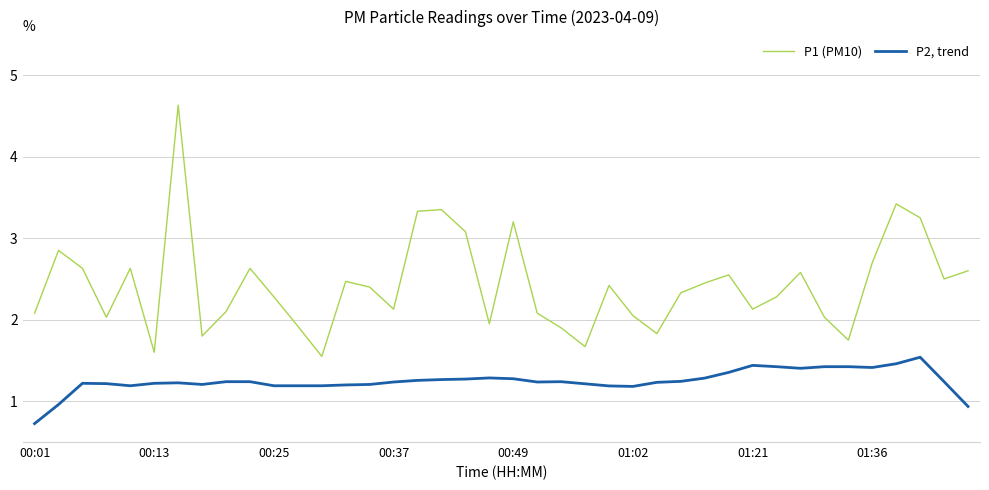

Does the chart have visible grid lines?

Yes